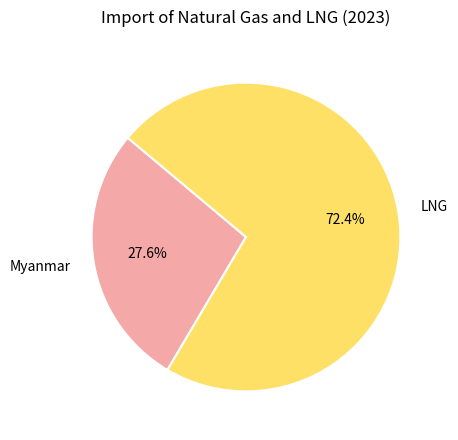

Do LNG and Myanmar together represent more than half of the pie?

Yes